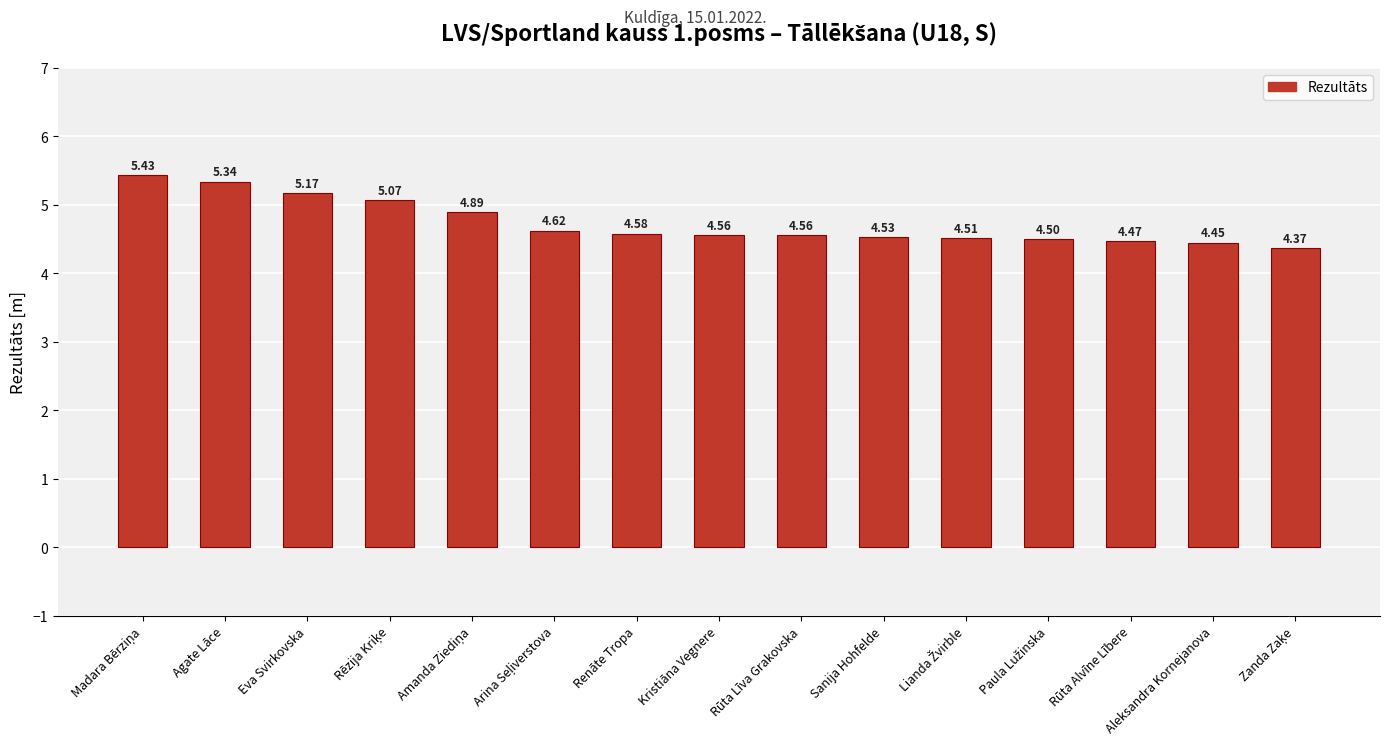

The value at Sanija Hohfelde is 4.5. True or false?

True